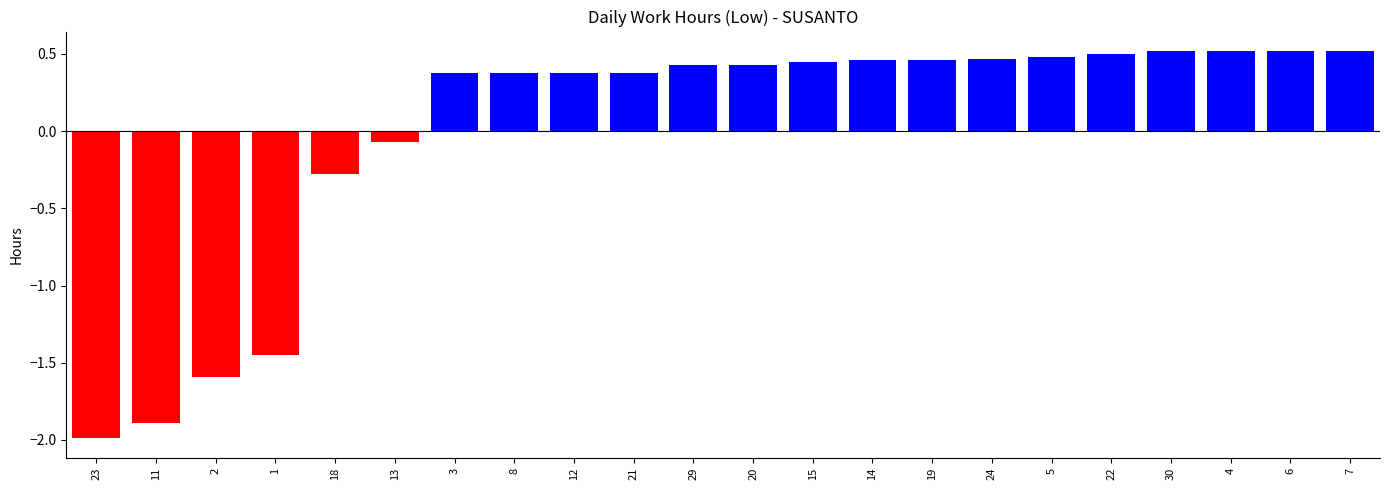

What is the difference between the maximum and second lowest values?

2.4